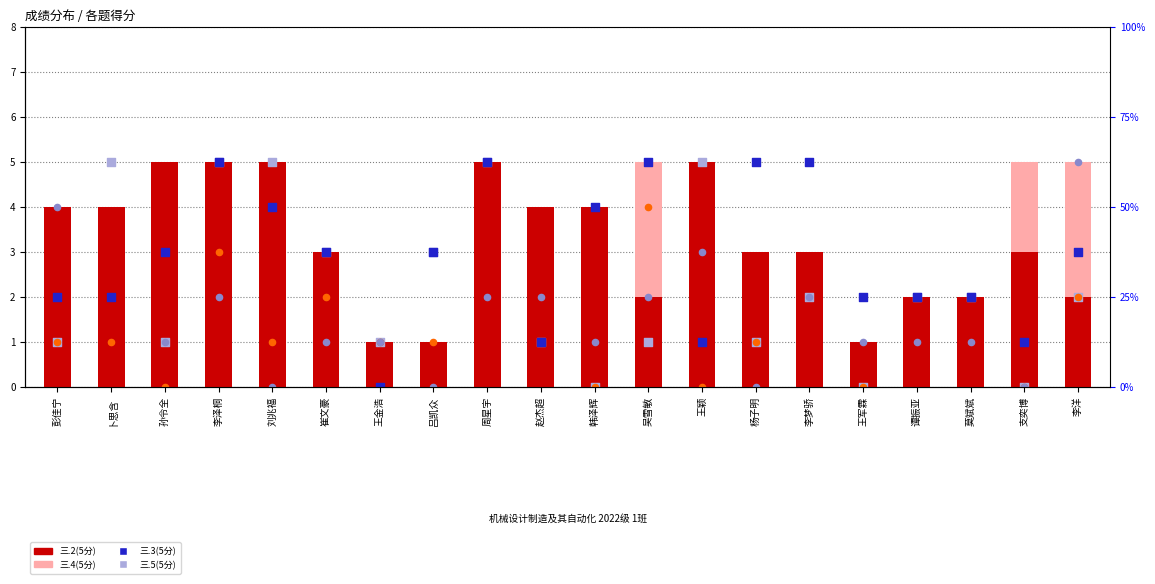

Which series has the largest Y range (max minus min)?

三.4(5分)